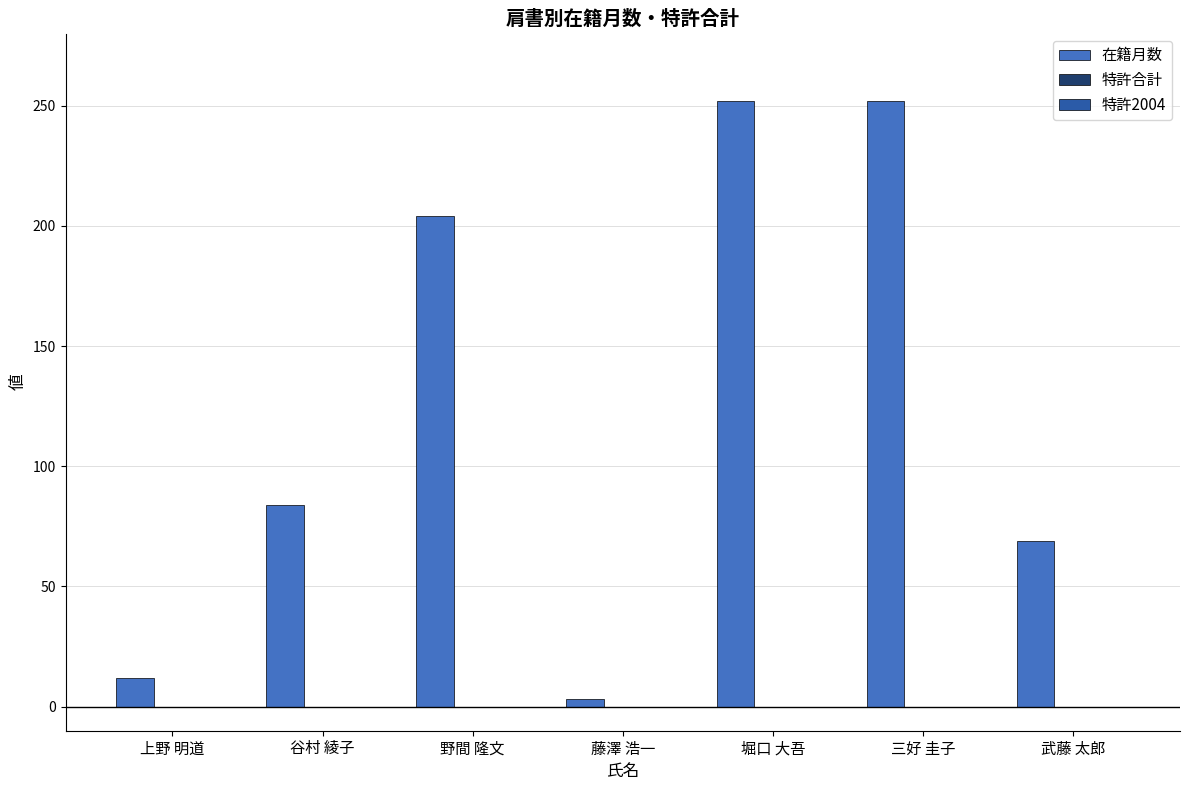

At which category does the chart reach its minimum across all series?

藤澤 浩一